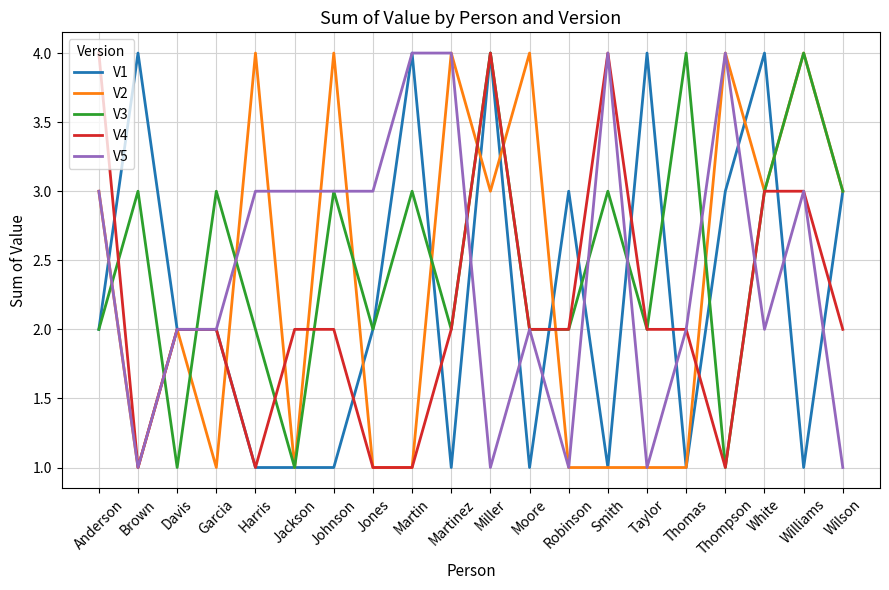

Does the chart have visible grid lines?

Yes